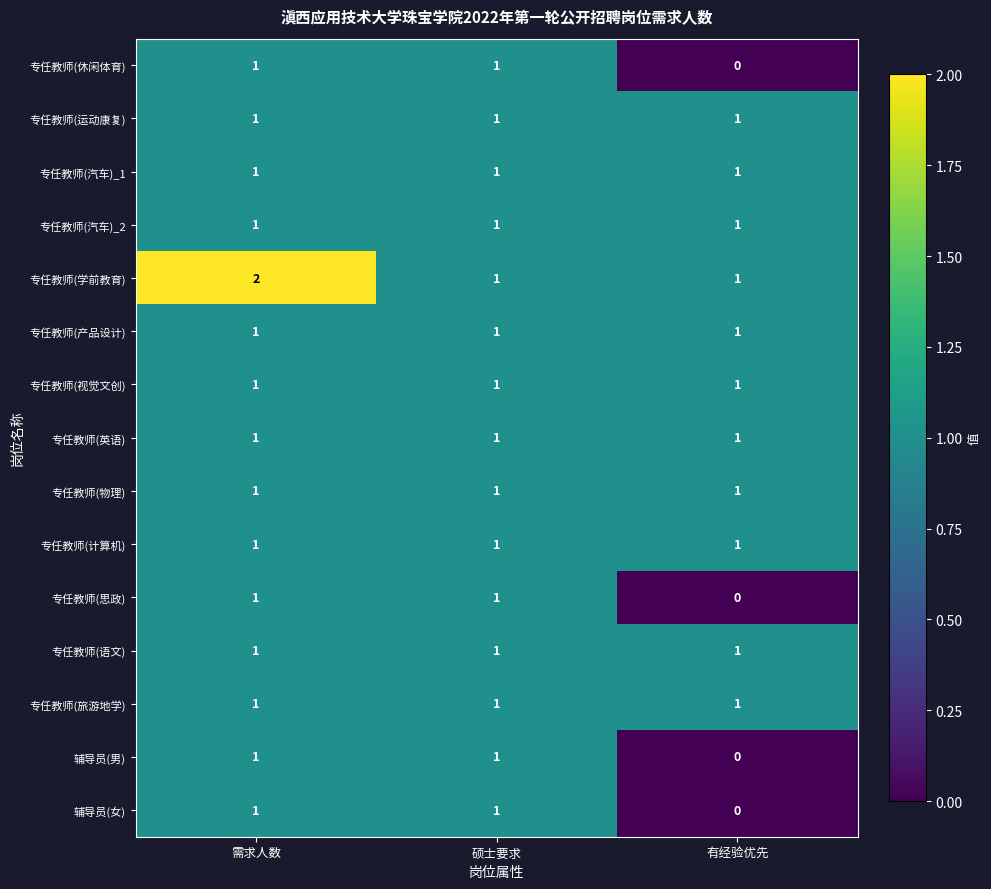

At how many categories does at least one series exceed 0?

3